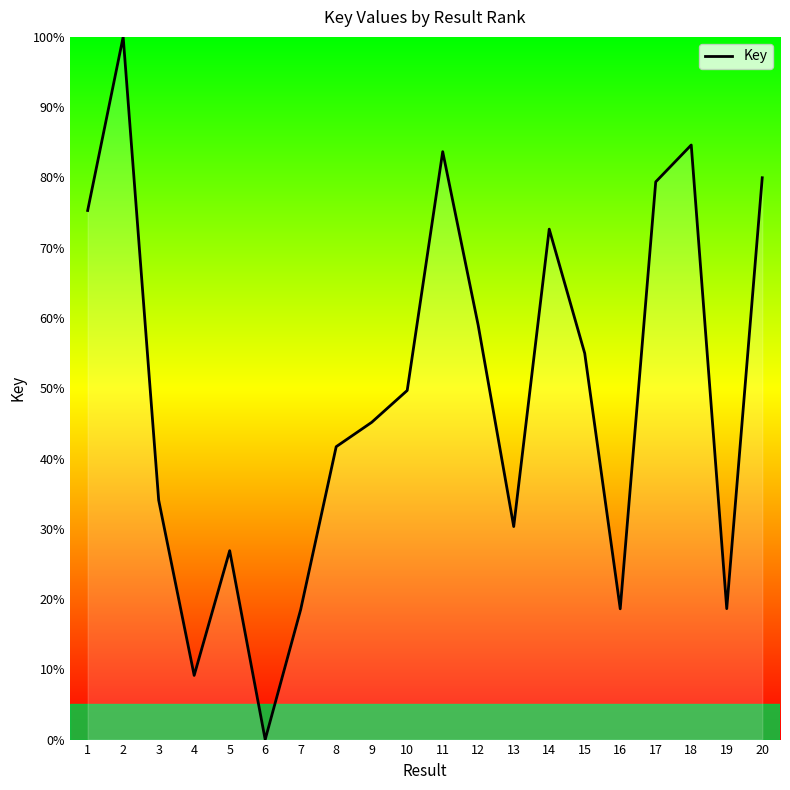

Is it true that the value at 11 is 46.1?

False